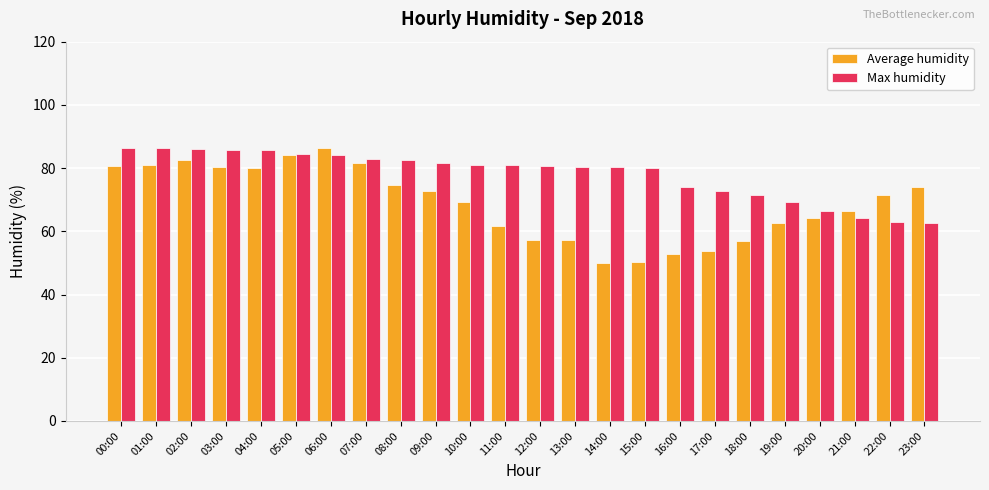

What is the sum of all Max humidity values?

1872.3